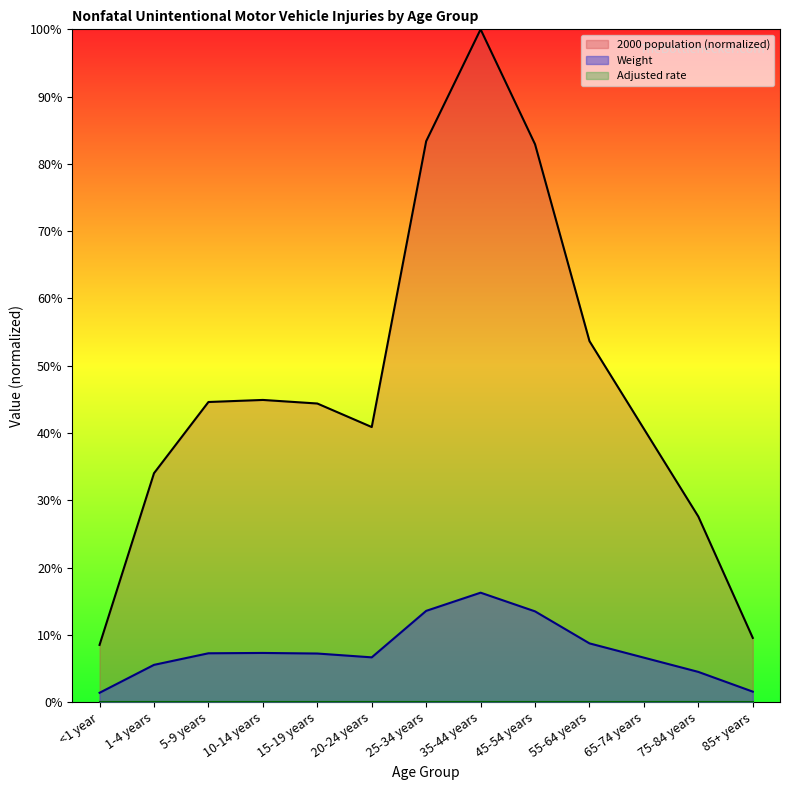

True or false: Weight has more than 2 points higher than both neighbors.

False